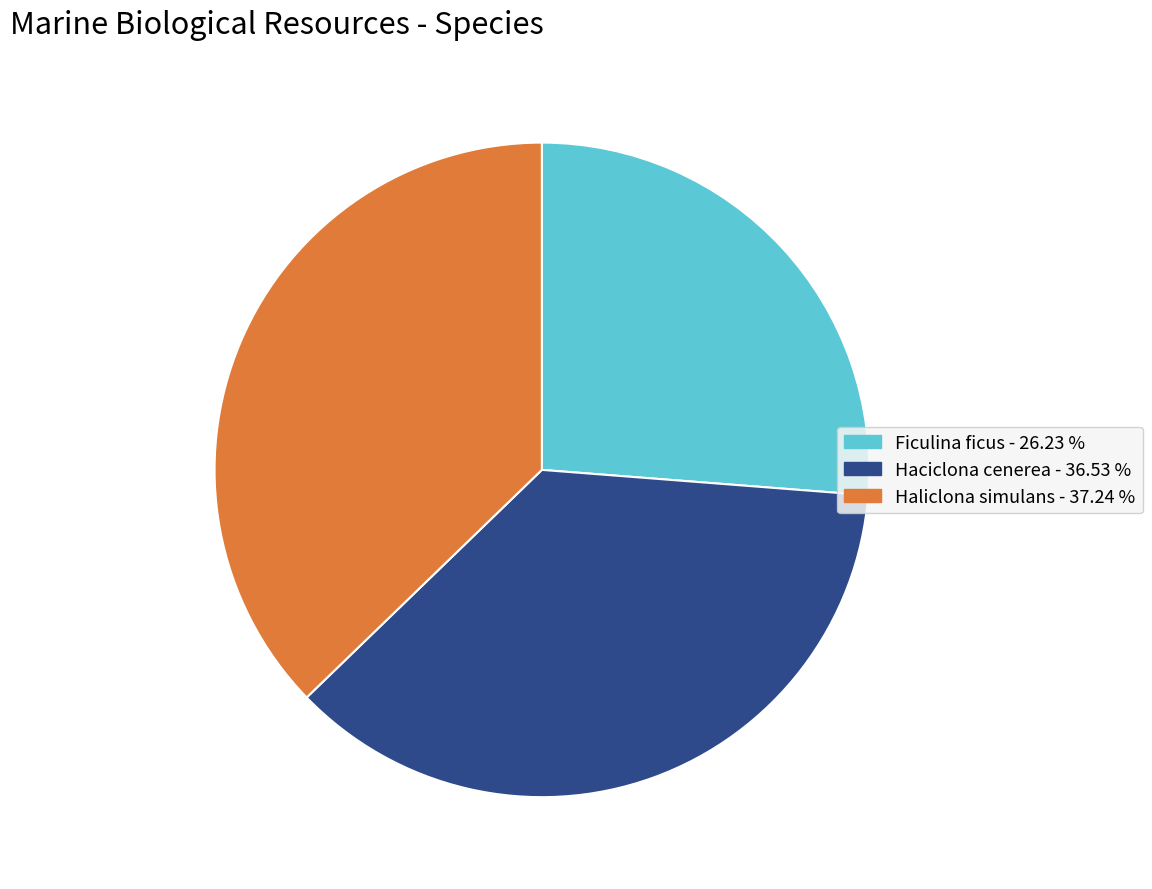

Is Haliclona simulans the majority of the pie?

No